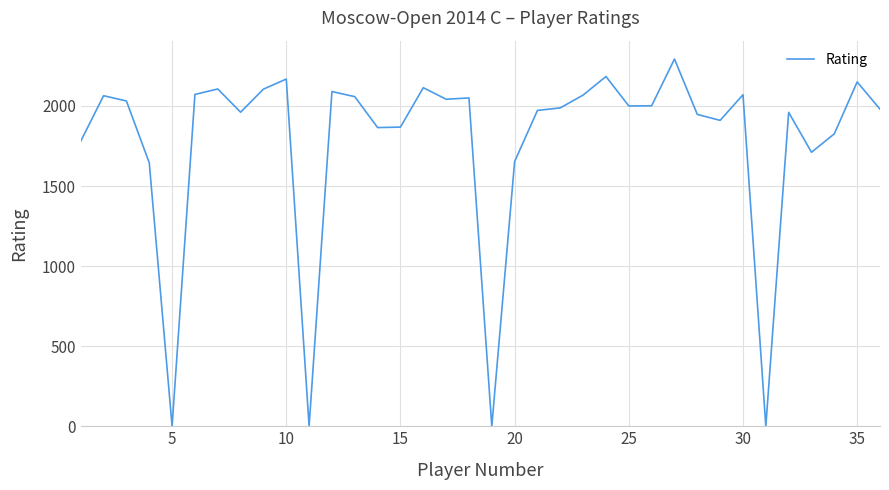

What is the difference between the maximum and minimum values?

2293